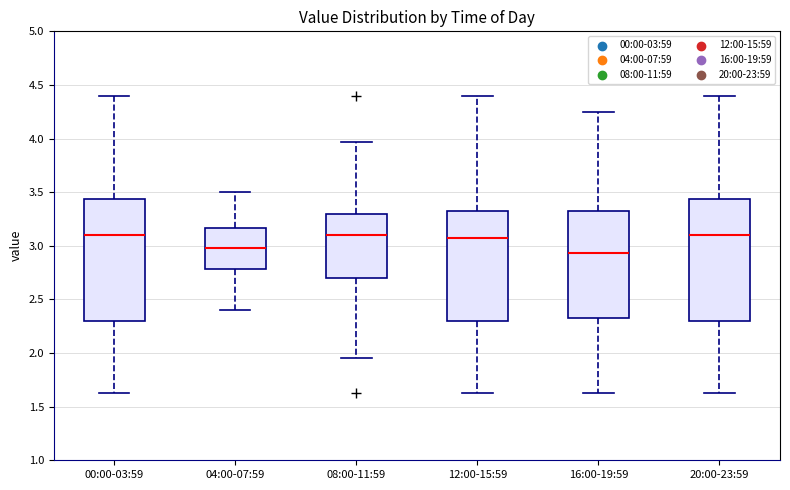

Where does the lower whisker of the box for 04:00-07:59 end on the y-axis? The values are not printed on the chart, so give them approximately, as read against the axis.

2.40